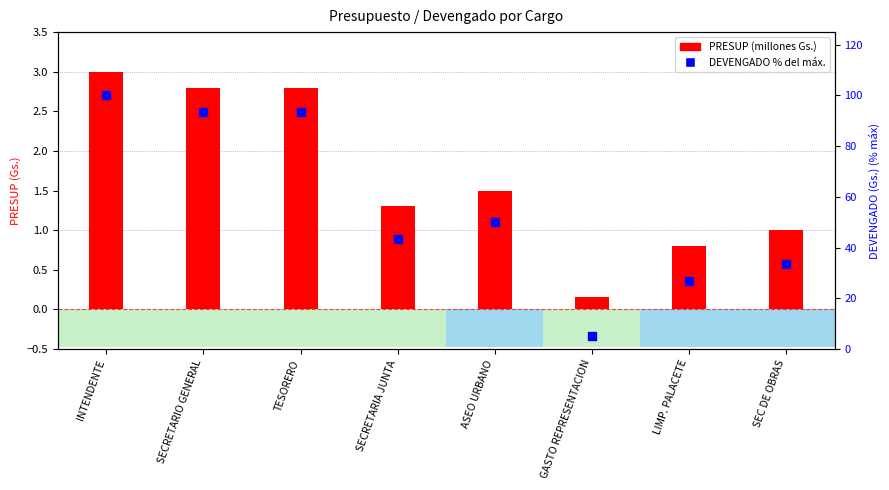

What are all the series names shown in the legend?

PRESUP (millones Gs.), DEVENGADO % del máx.